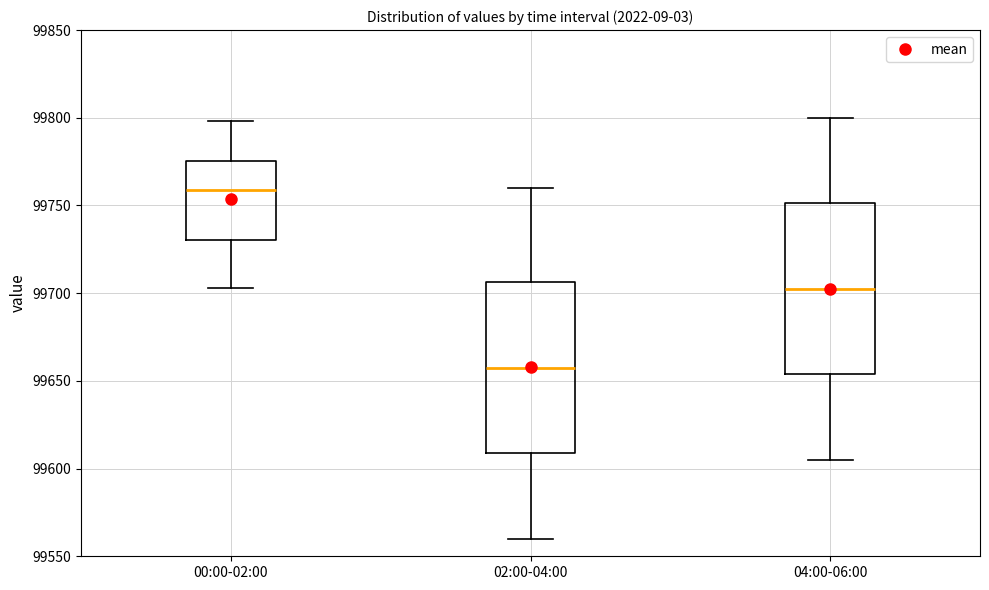

Reading left to right, transcribe this box plot: for each box, give where its median line is, the range the box spans, and where its two whiskers end, as read against the y-axis. The values are not printed on the chart, so give them approximately, as read against the axis.

00:00-02:00: median 99760, box 99730 to 99775, whiskers 99705 to 99800
02:00-04:00: median 99660, box 99610 to 99705, whiskers 99560 to 99760
04:00-06:00: median 99705, box 99655 to 99750, whiskers 99605 to 99800